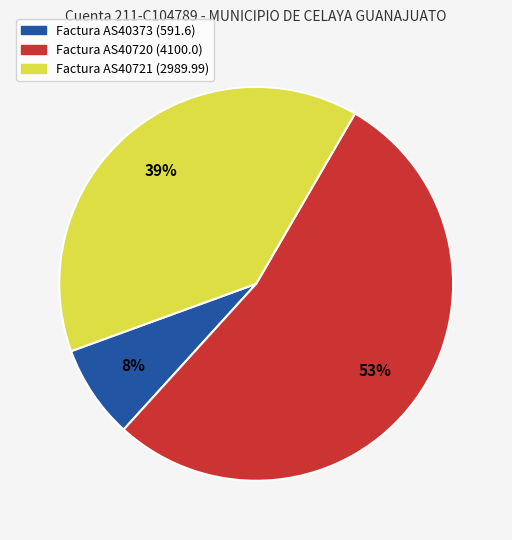

Rank the categories by value from lowest to highest.

Factura AS40373 (591.6), Factura AS40721 (2989.99), Factura AS40720 (4100.0)